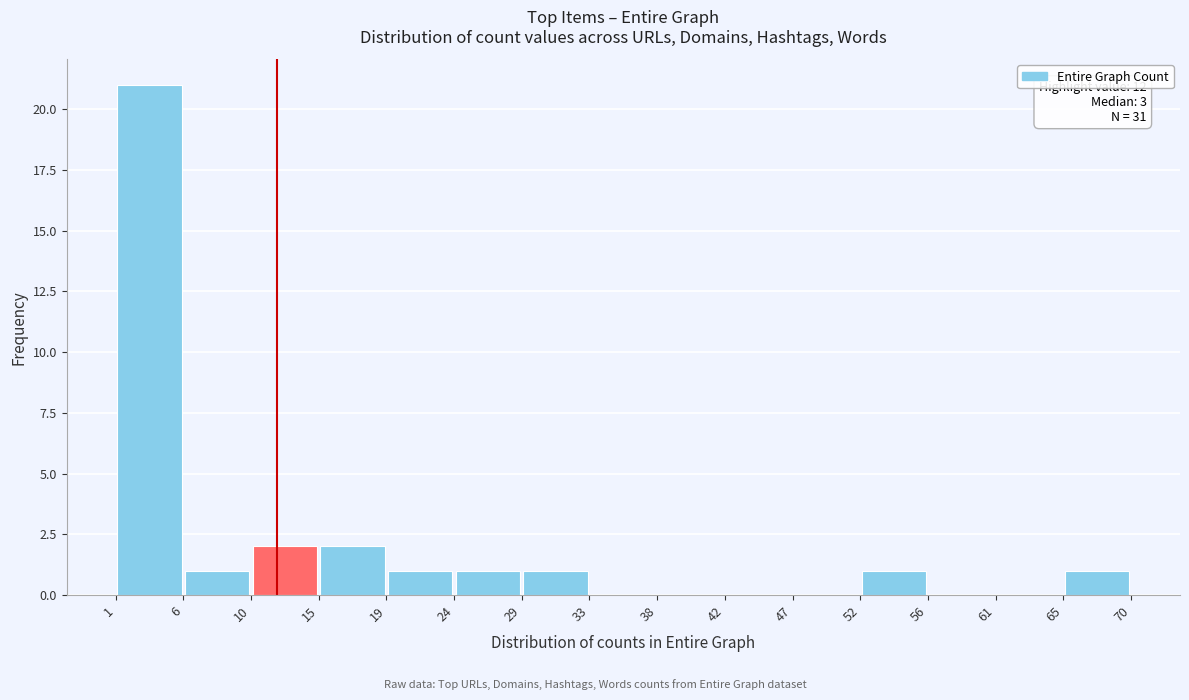

Over which range of the x-axis is the bar tallest?

1 to 6